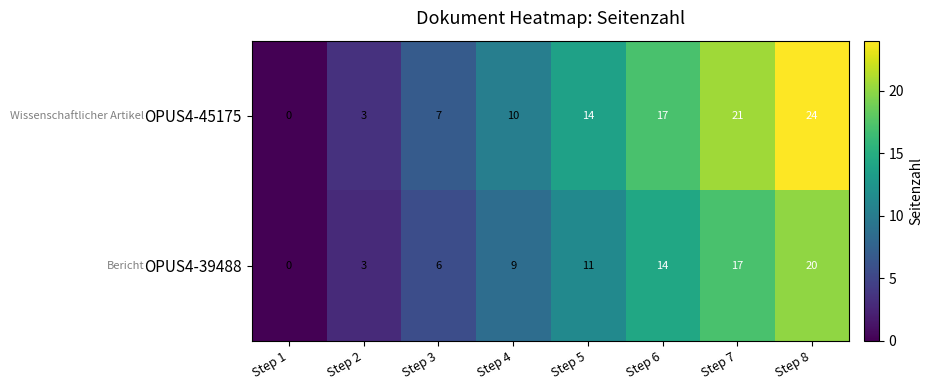

Reading left to right, extract all data points from this chart.

OPUS4-45175: 0	3	7	10	14	17	21	24
OPUS4-39488: 0	3	6	9	11	14	17	20